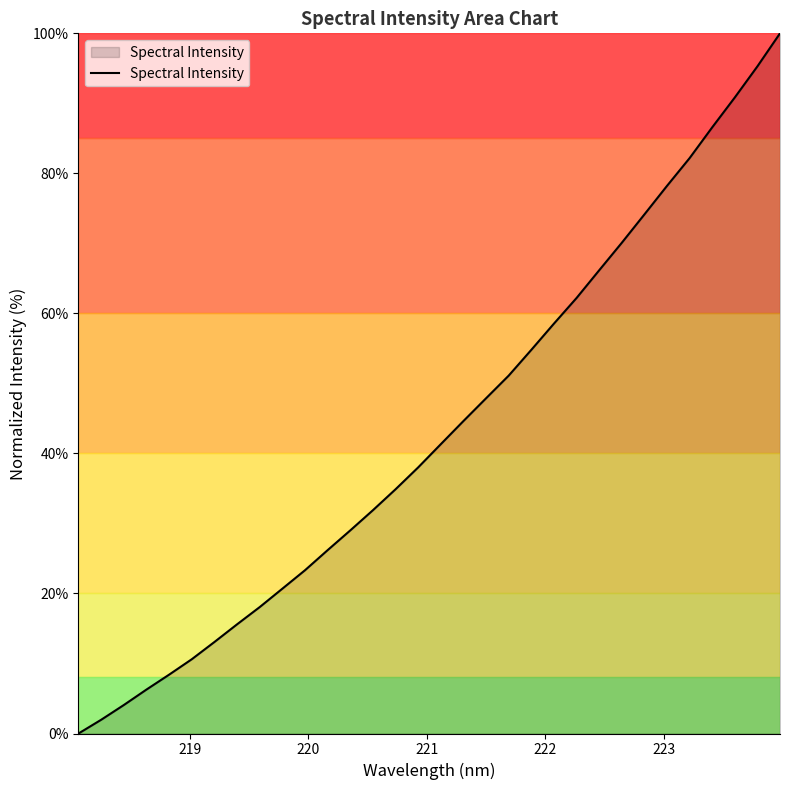

Is this an area chart (filled region under the line)?

Yes